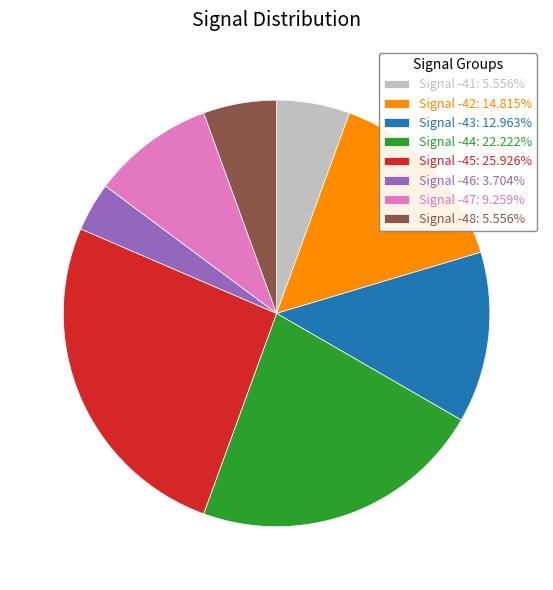

Is the sum of Signal -47: 9.259% and Signal -48: 5.556% greater than half?

No